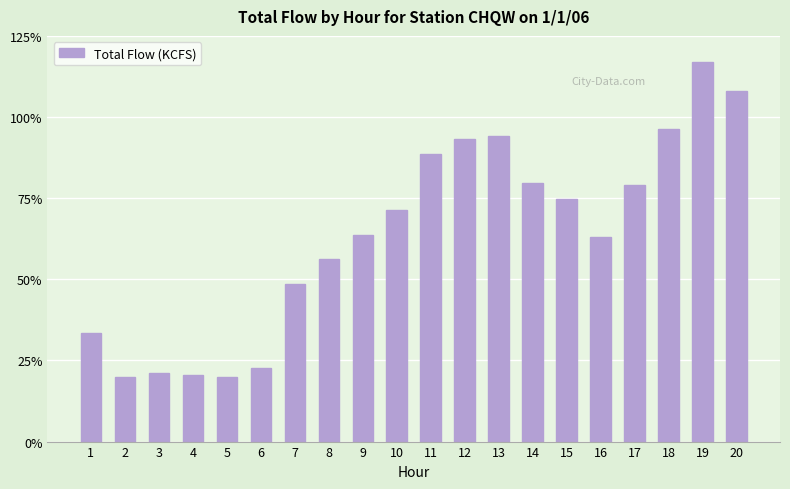

Approximately how many times larger is the value at 14 compared to 8?

1.4